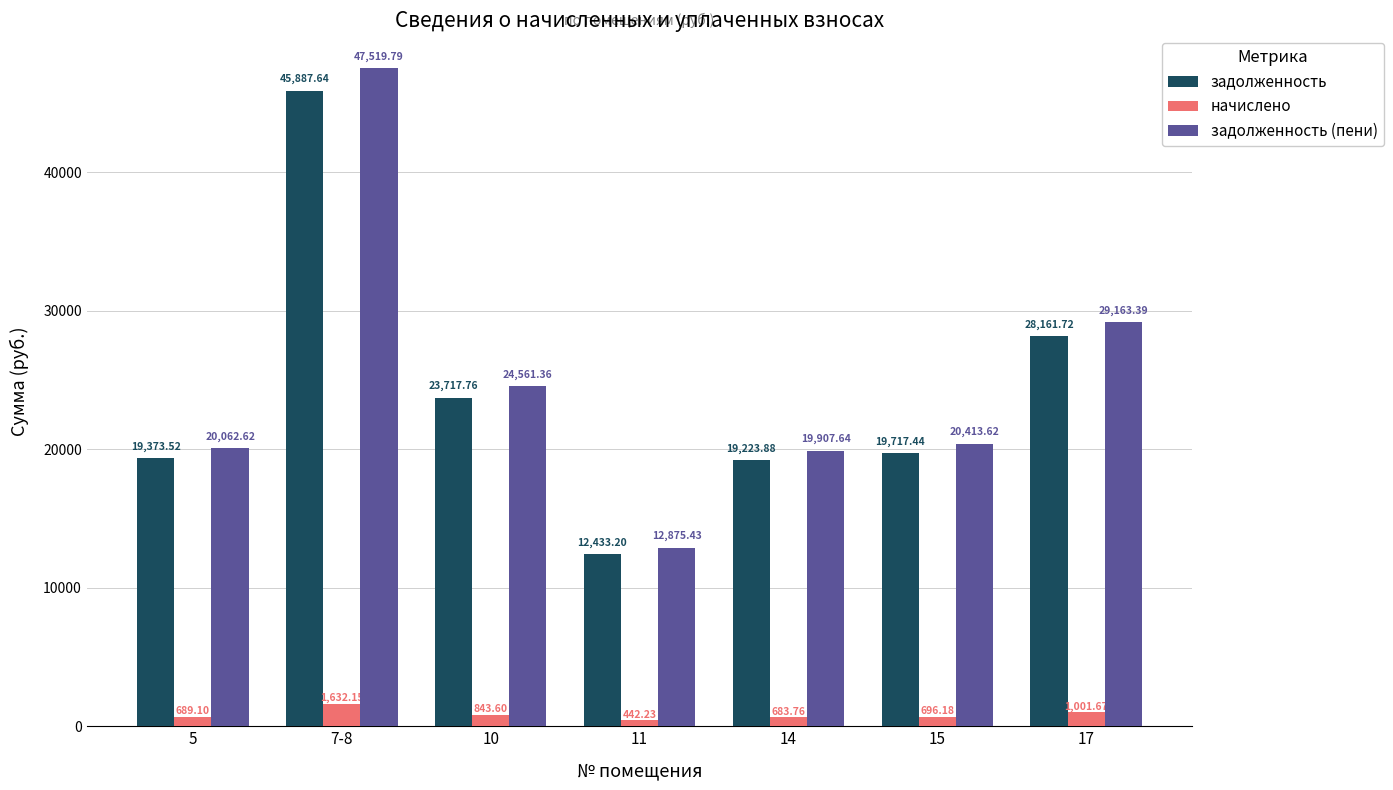

Between 5 and 17, which series saw the biggest shift?

задолженность (пени)